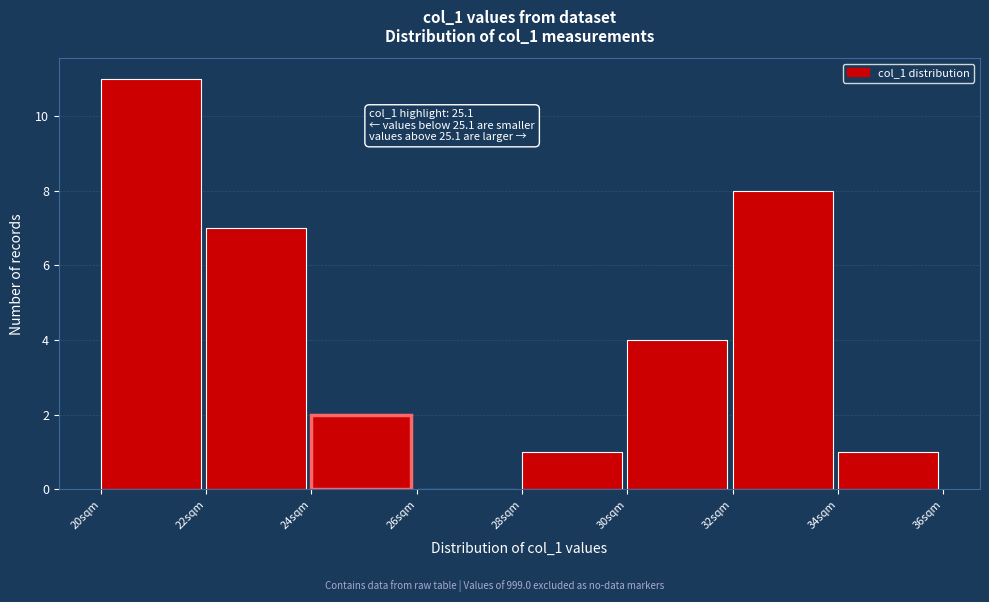

Over which range of the x-axis is the bar tallest?

20 to 22